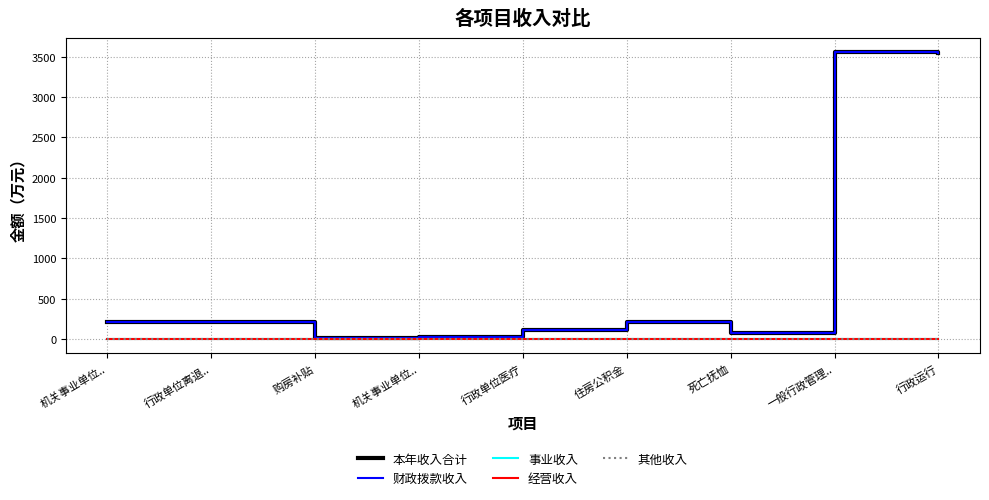

Is this an area chart (filled region under the line)?

No